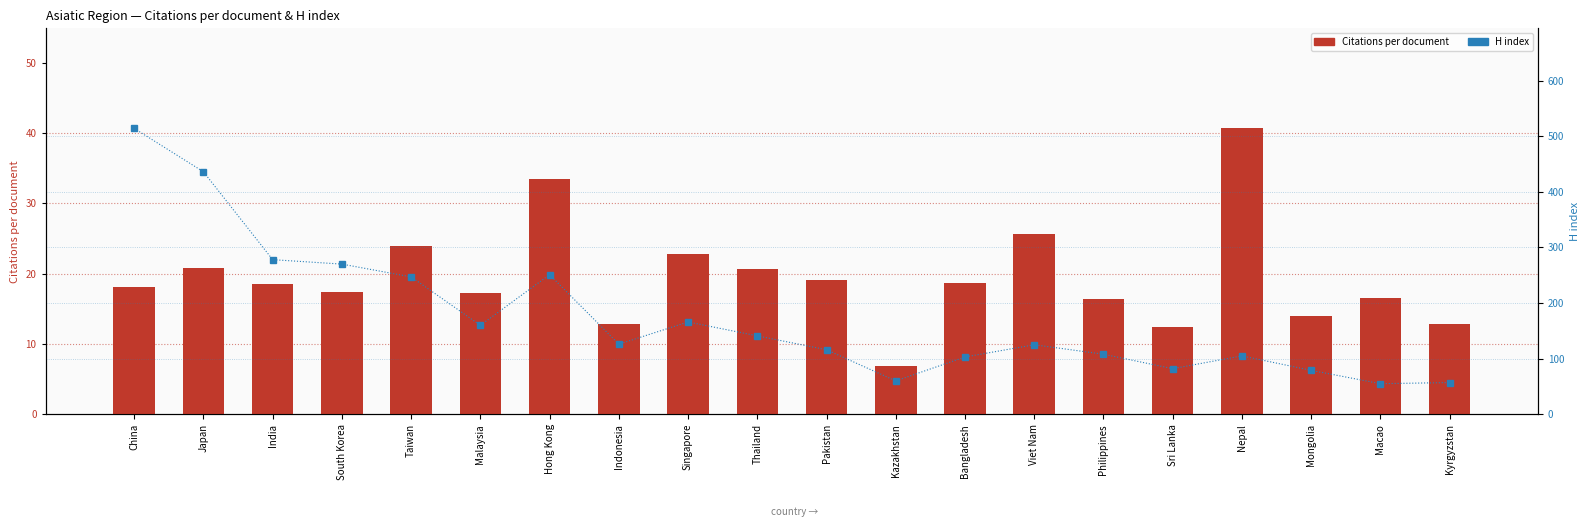

What are all the series names shown in the legend?

Citations per document, H index